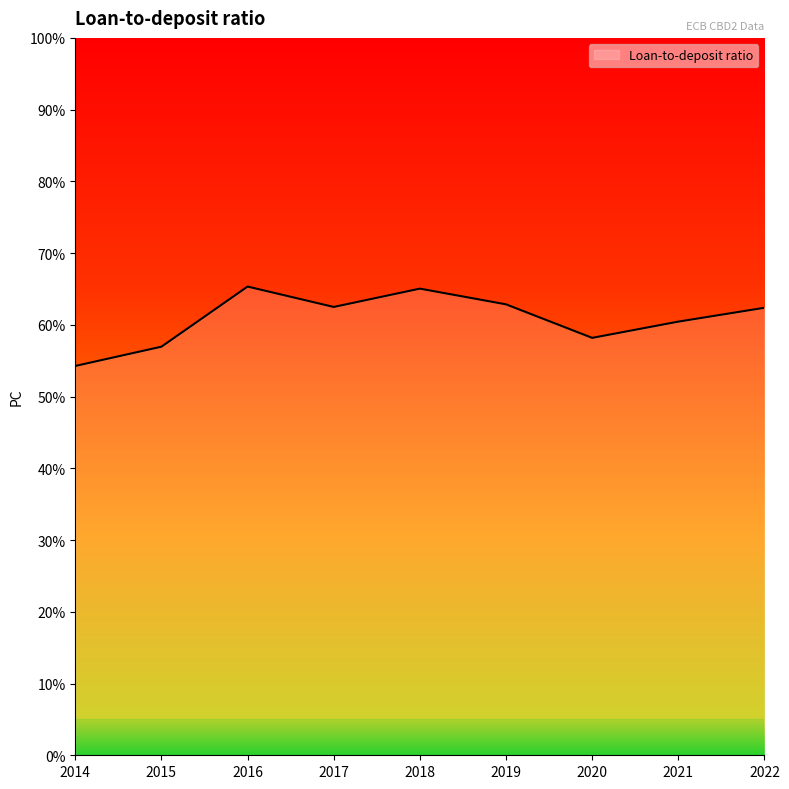

What is the average value?

60.9